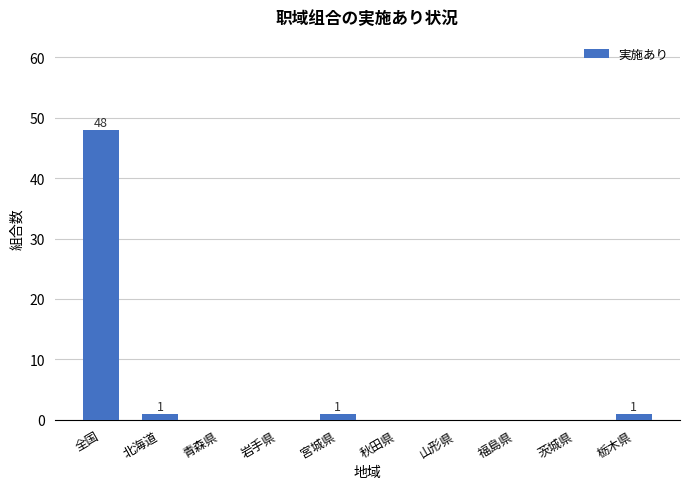

What is the change in value from 全国 to 茨城県?

-48